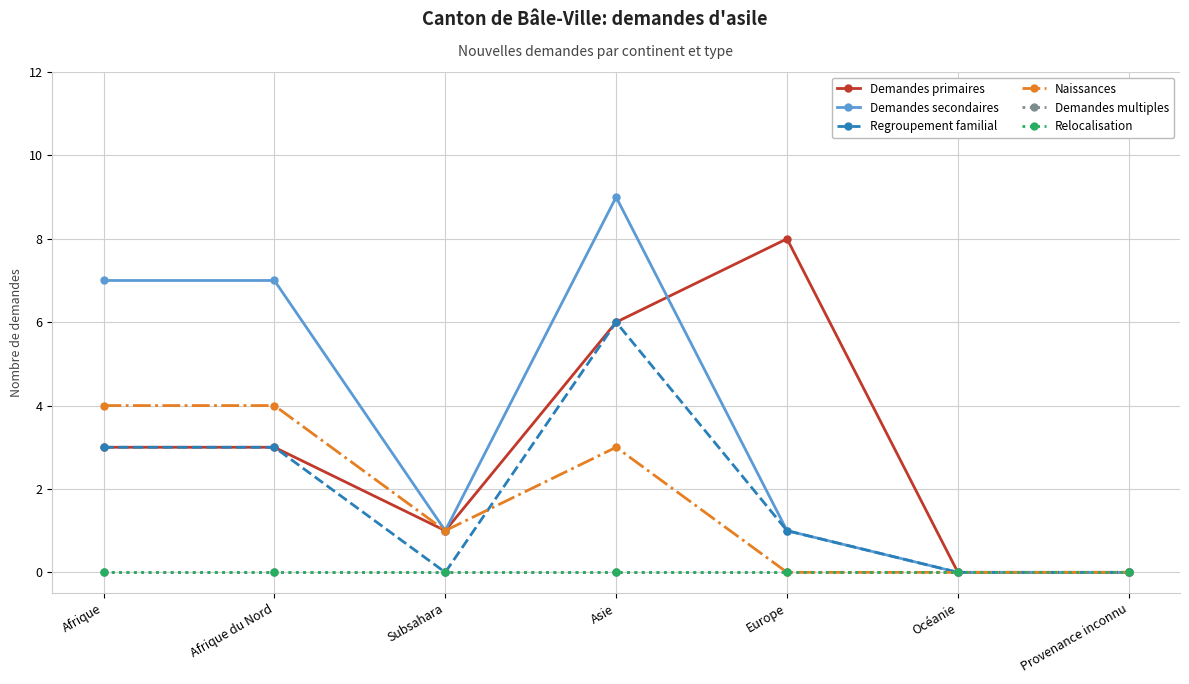

Reading left to right, extract all data points from this chart.

Demandes primaires: 3	3	1	6	8	0	0
Demandes secondaires: 7	7	1	9	1	0	0
Regroupement familial: 3	3	0	6	1	0	0
Naissances: 4	4	1	3	0	0	0
Demandes multiples: 0	0	0	0	0	0	0
Relocalisation: 0	0	0	0	0	0	0